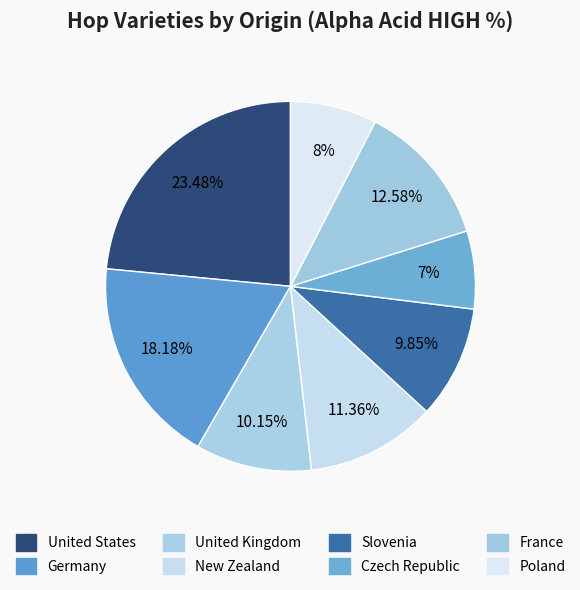

How many slices are in this pie chart?

8